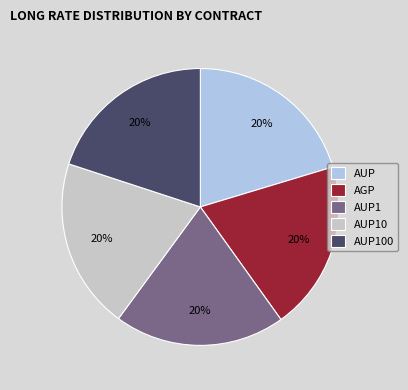

Do AUP and AUP100 together represent more than half of the pie?

No